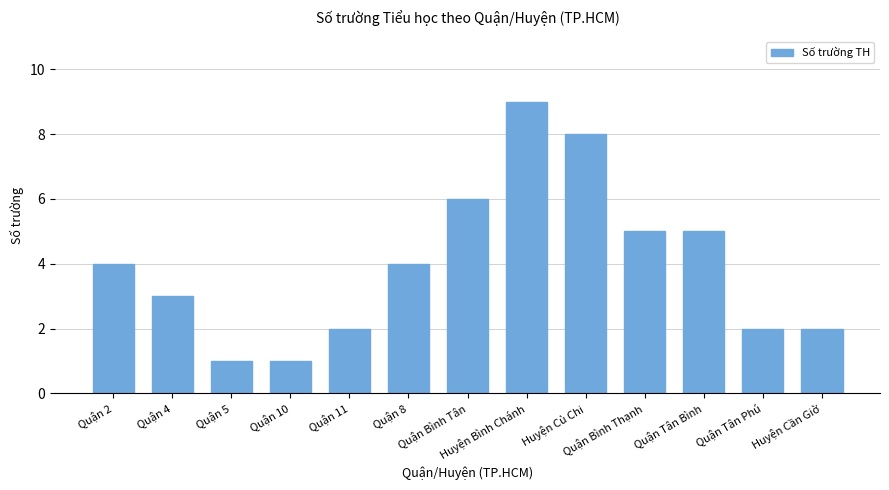

How many data points does each series have?

13